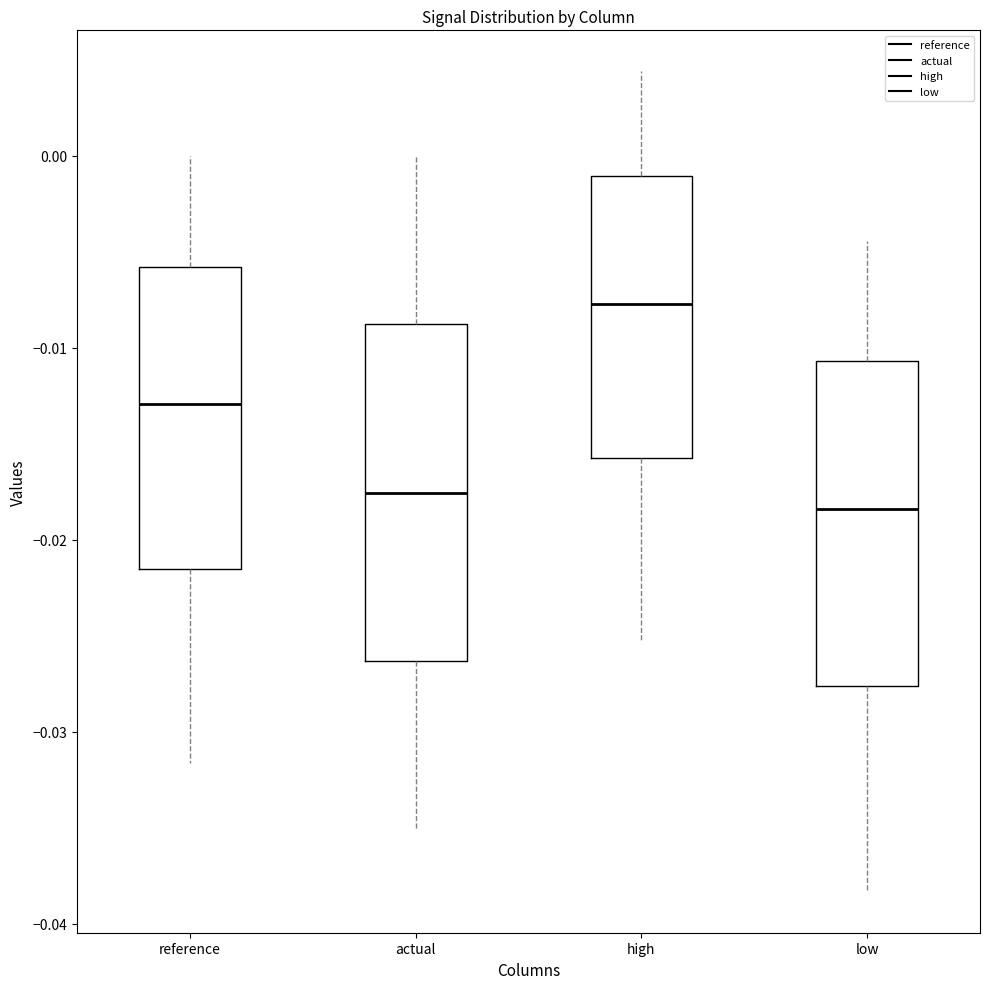

Where is the upper edge of the box for low on the y-axis? The values are not printed on the chart, so give them approximately, as read against the axis.

-0.011